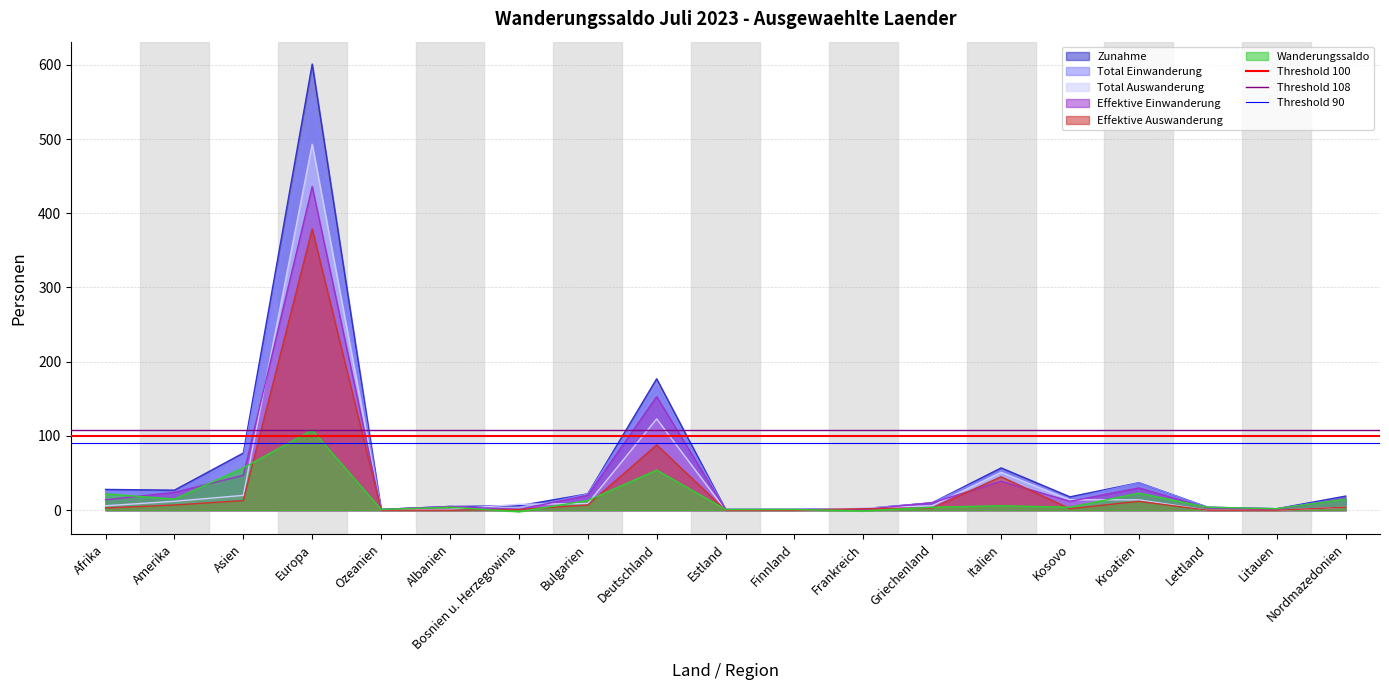

What is the minimum value for Threshold 90?

90